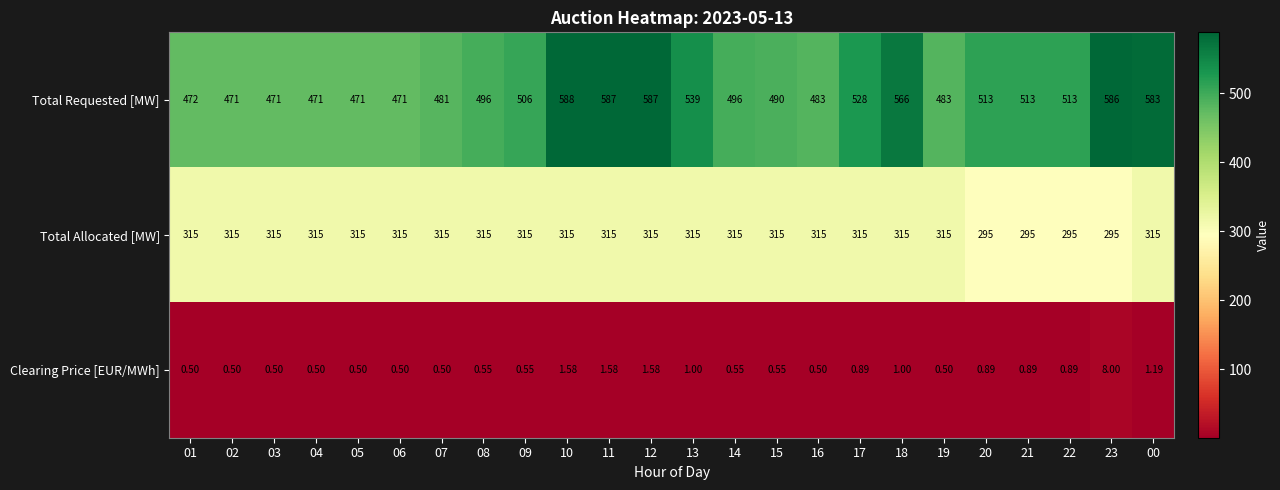

Between 13 and 17, which series saw the biggest shift?

Total Requested [MW]